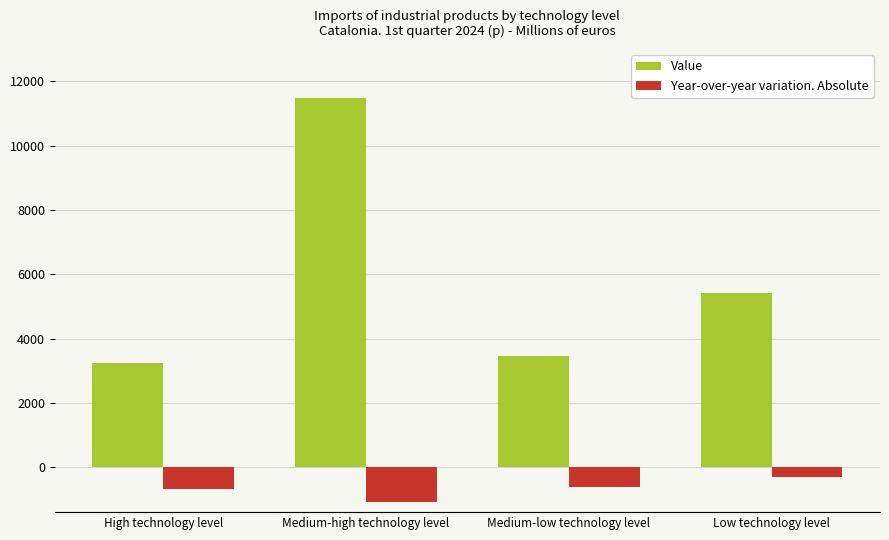

At how many categories does at least one series exceed 10550?

1